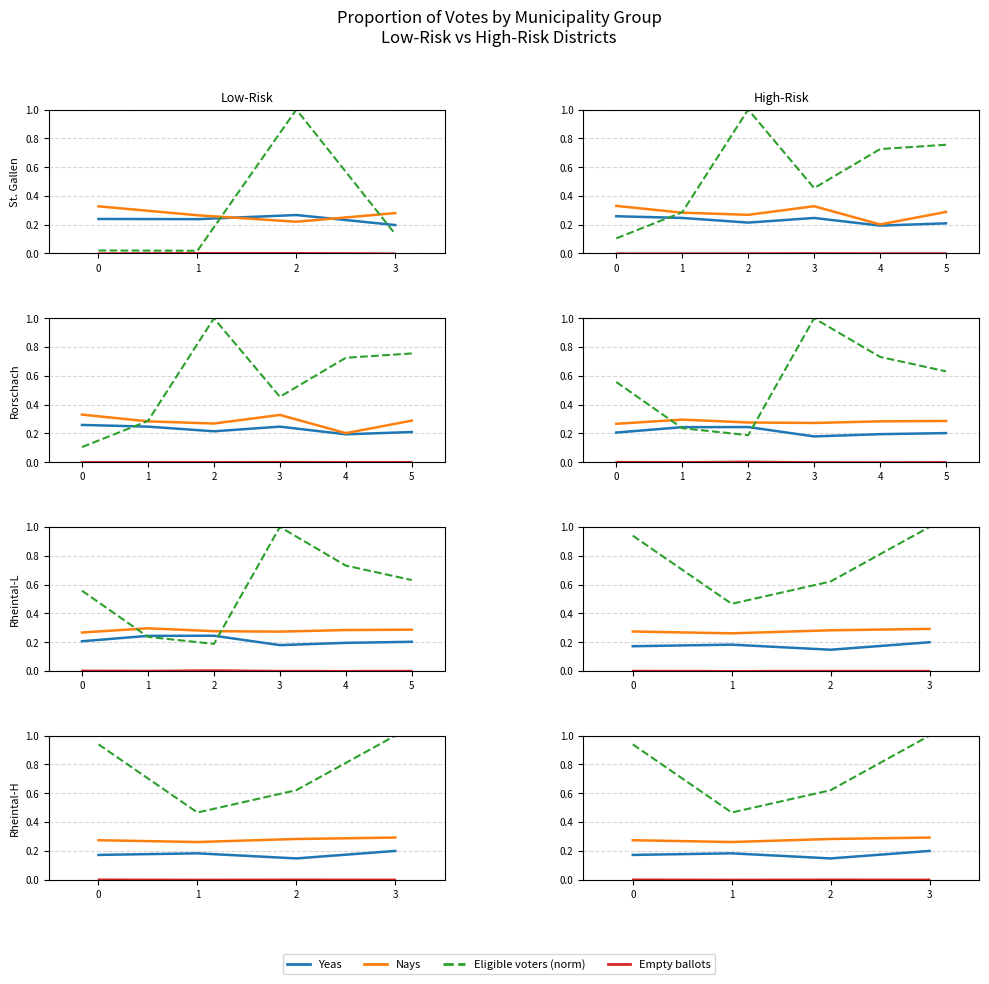

Rank the categories by eligible (norm) value from lowest to highest.

1, 2, 0, 3